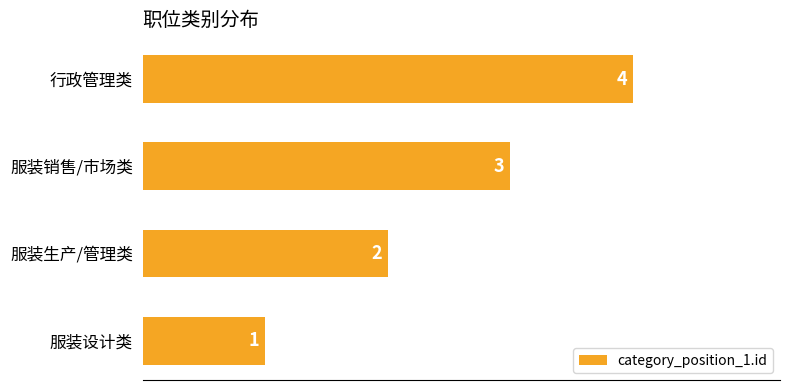

Where is the data nearest to the value 2?

服装生产/管理类